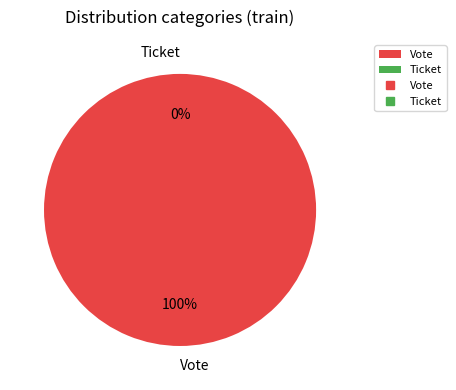

Which slice represents more than half of the pie?

Vote